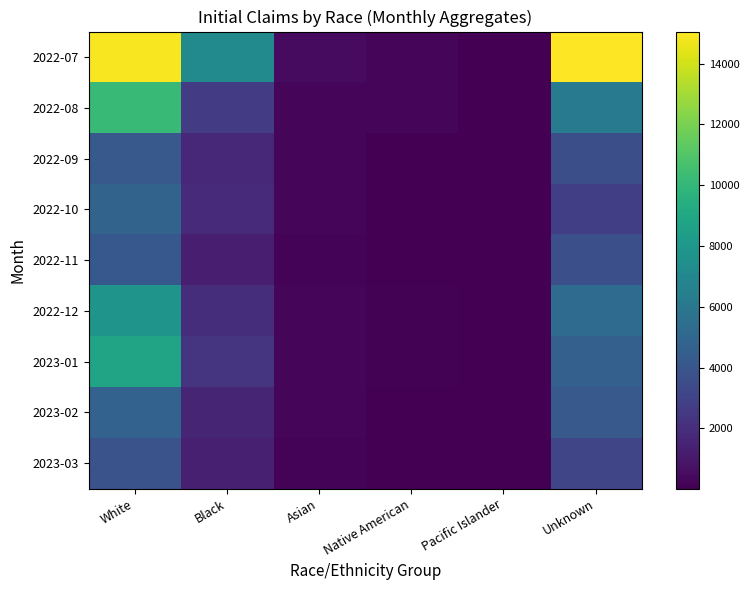

At Unknown, list the series in order from smallest to largest.

2022-10, 2023-03, 2022-09, 2022-11, 2023-02, 2023-01, 2022-12, 2022-08, 2022-07